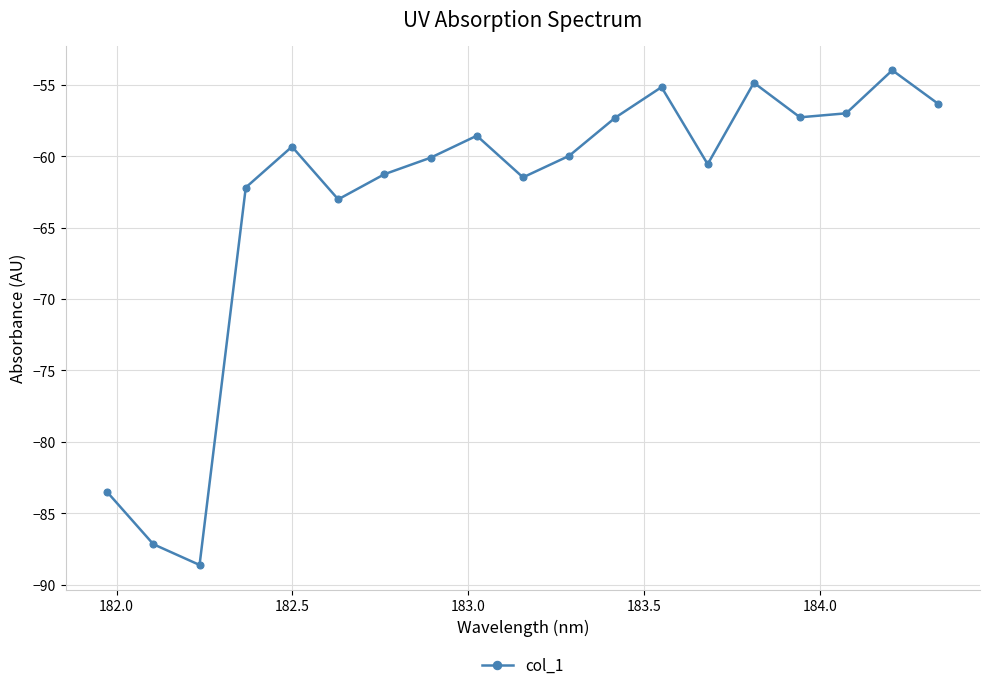

What is the difference between the maximum and minimum values?

34.7